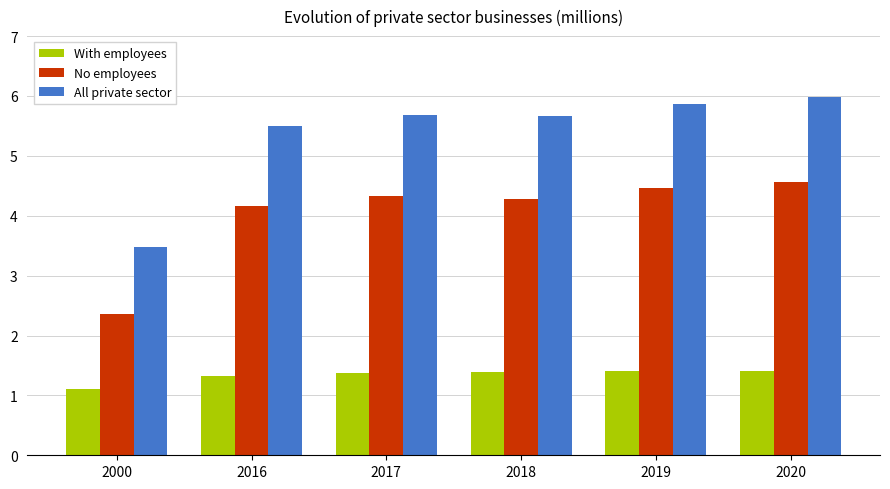

How many bars are there in each group?

3